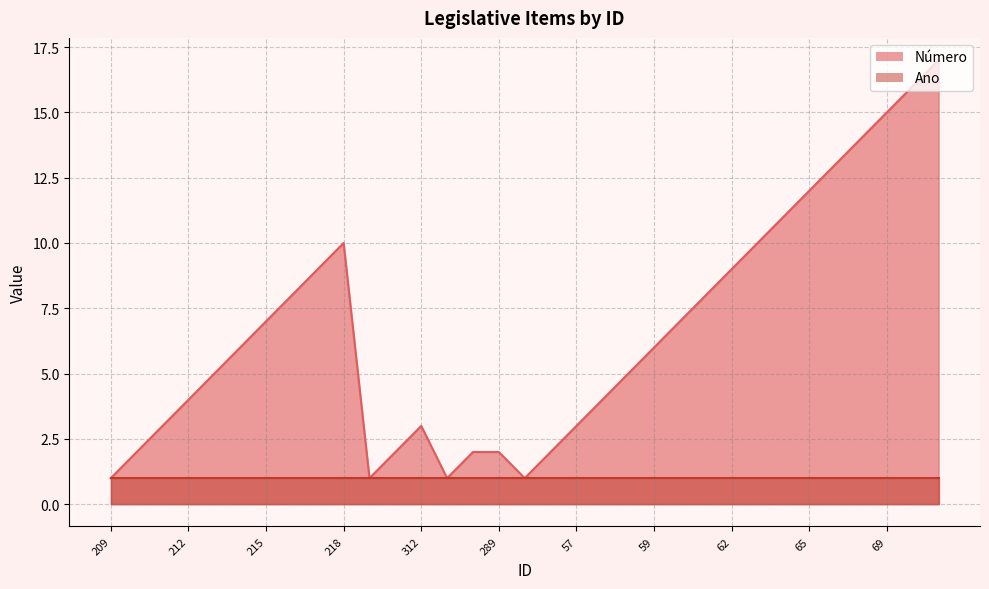

At which label does the data first exceed 6?

215